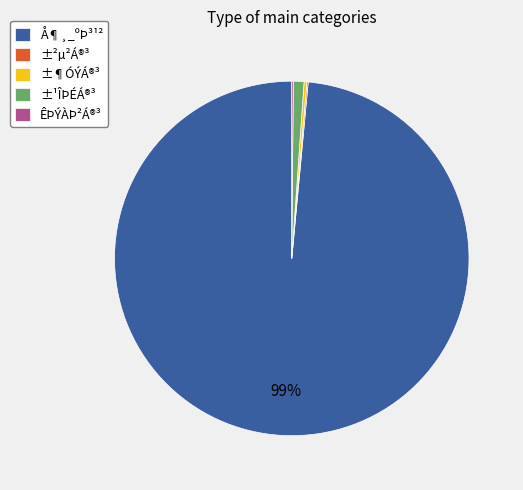

Does Å¶¸_ºÞ³¹² represent more than half of the total?

Yes